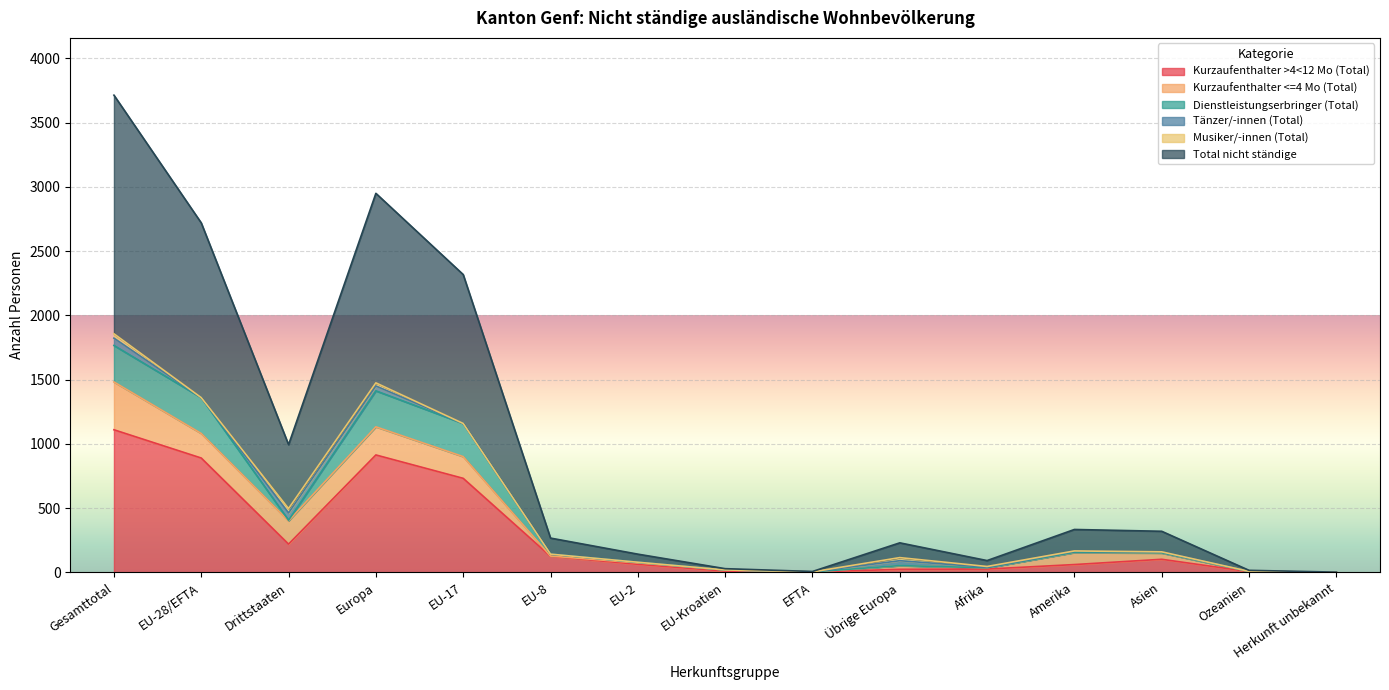

At which category is the sum across all series the highest?

Gesamttotal